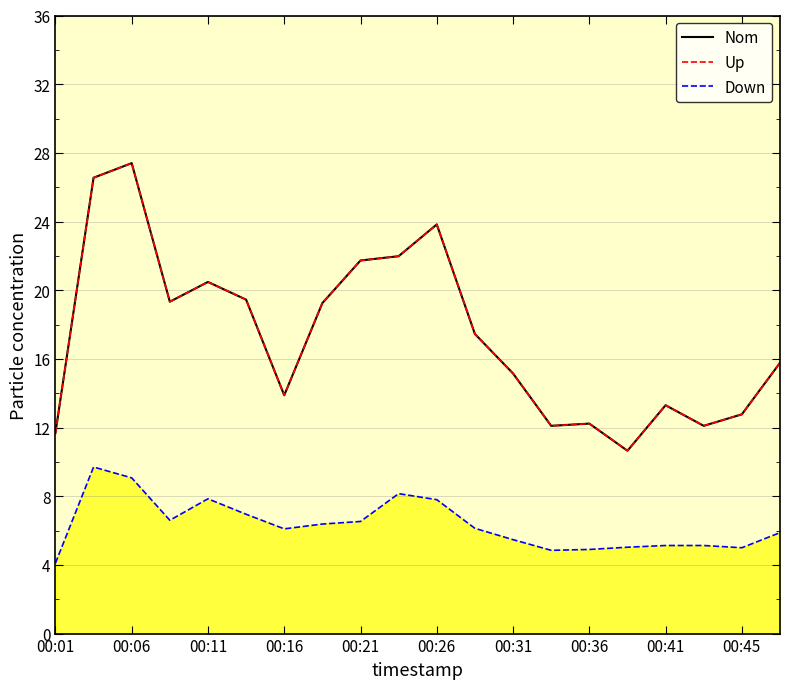

Does the chart have visible grid lines?

Yes